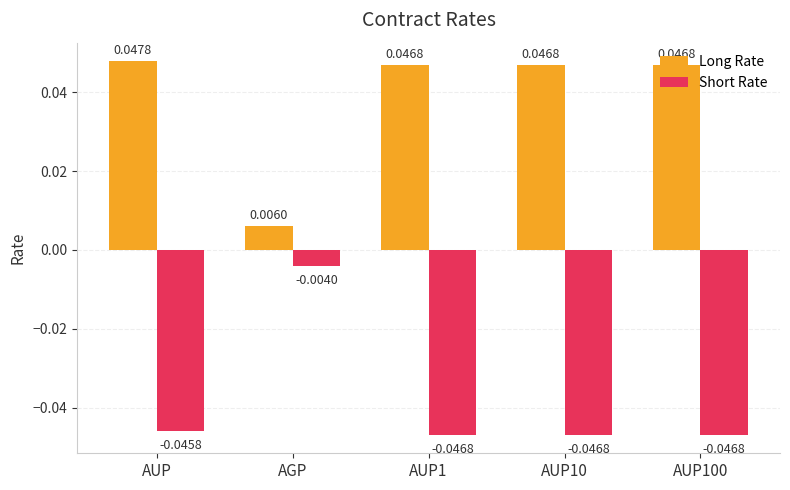

At how many categories does at least one series exceed 0?

5